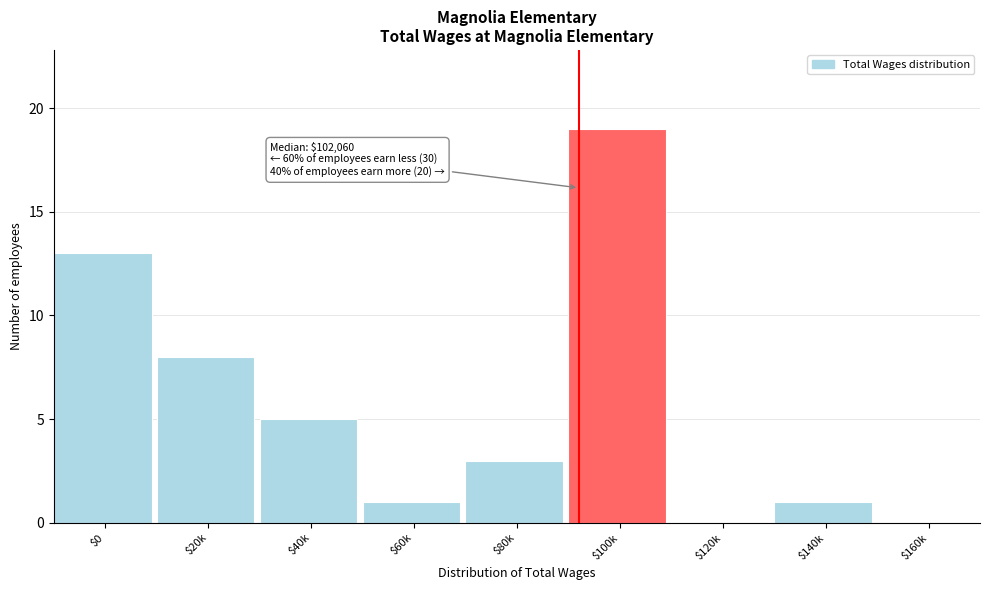

What is the sum of all values?

50